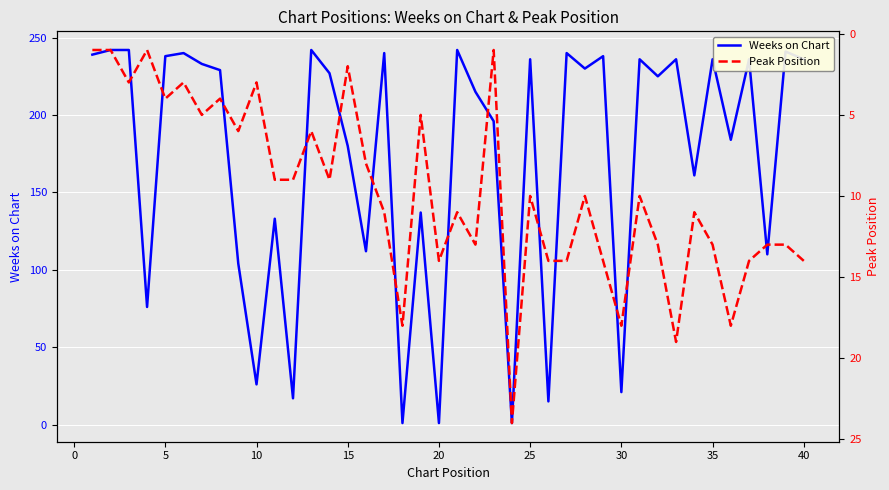

The value of Weeks on Chart at 25 is 128. True or false?

False